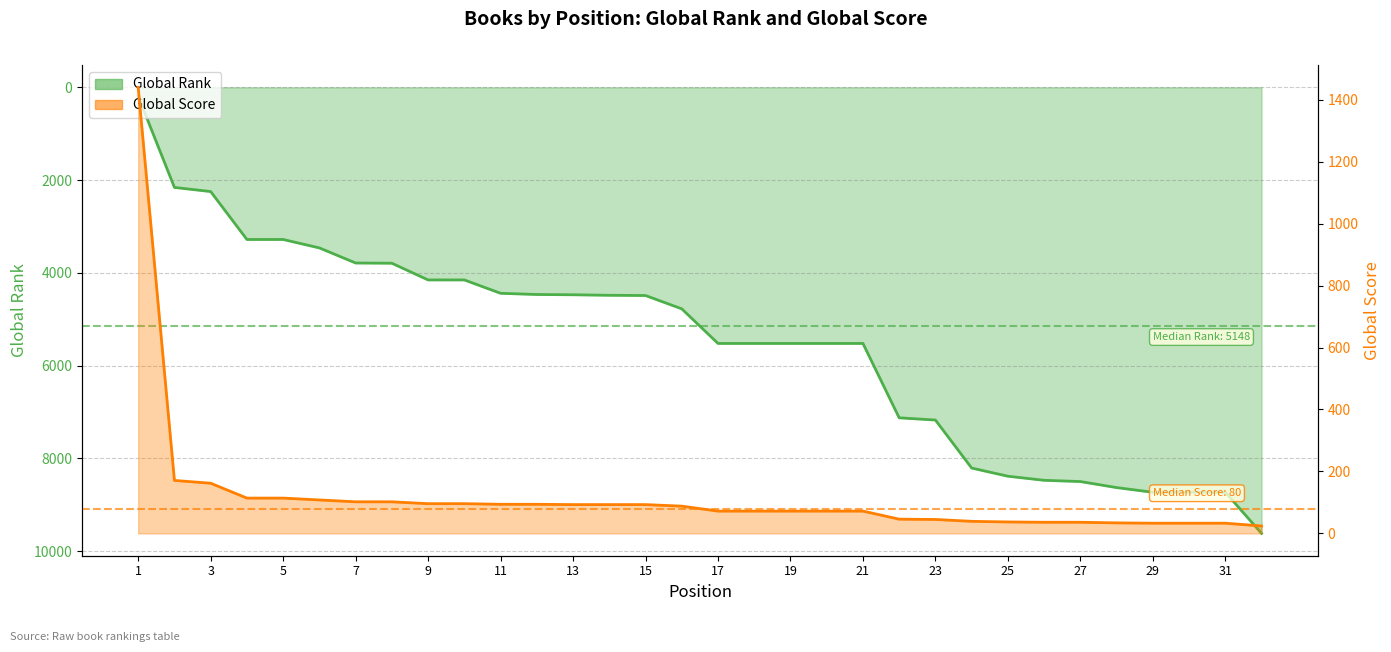

How many times do Global Rank and Global Score cross each other?

1